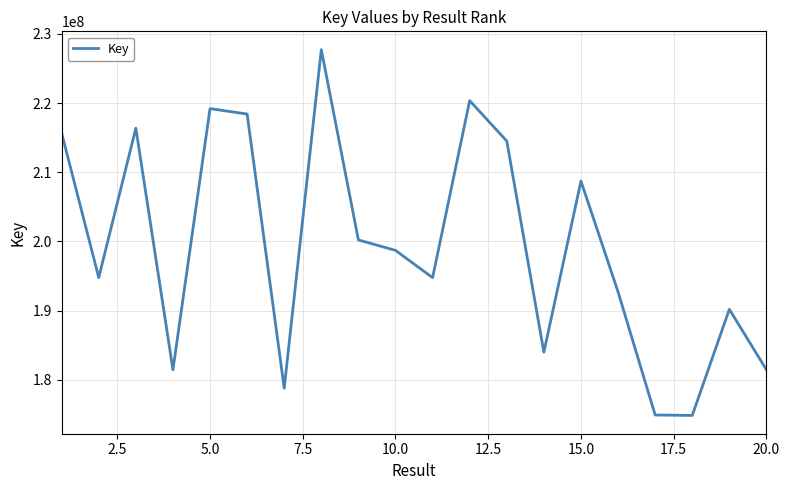

What is the difference between the maximum and minimum values?

52906854